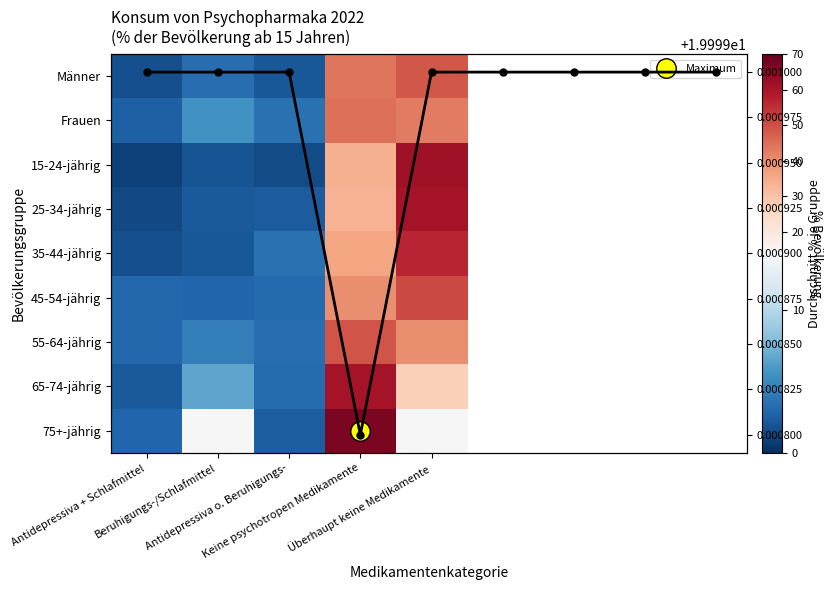

At how many categories does at least one series exceed 18?

2